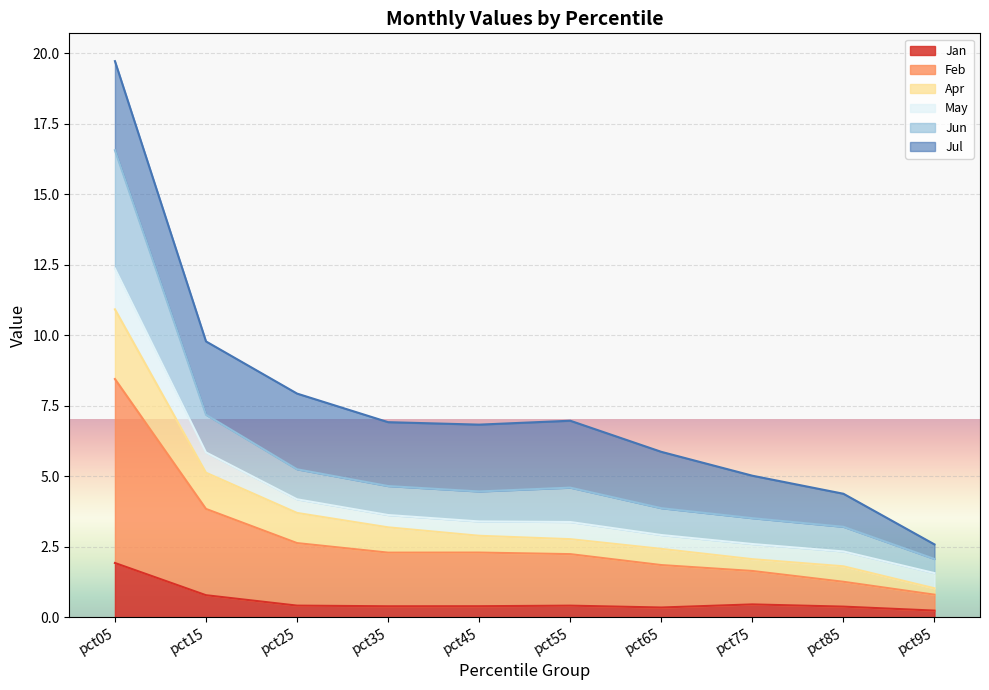

What is the total value across all series at pct15?

9.8